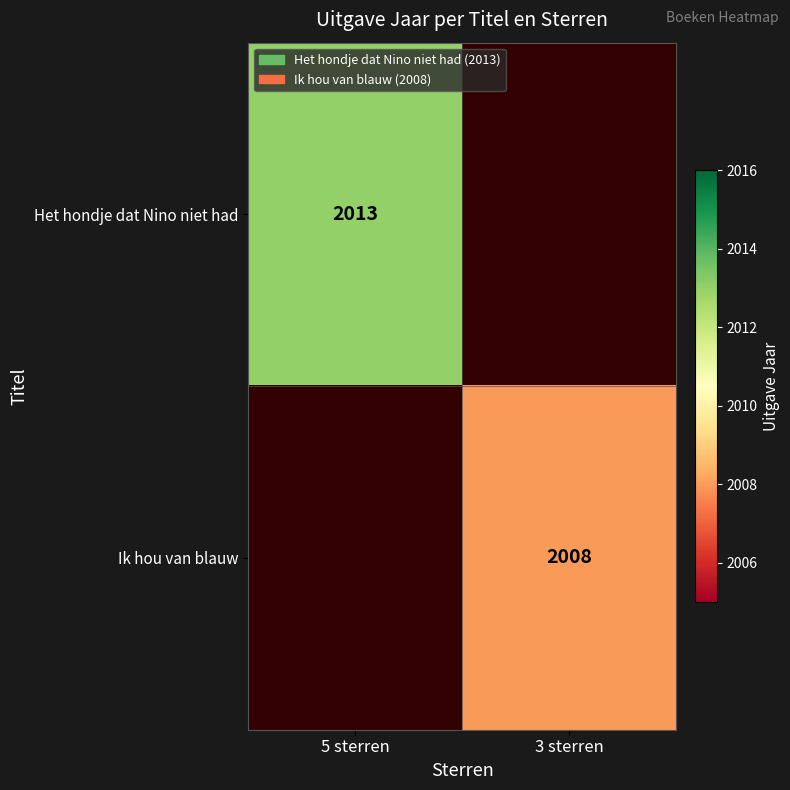

The value of Het hondje dat Nino niet had at 5 sterren is 2013. True or false?

True